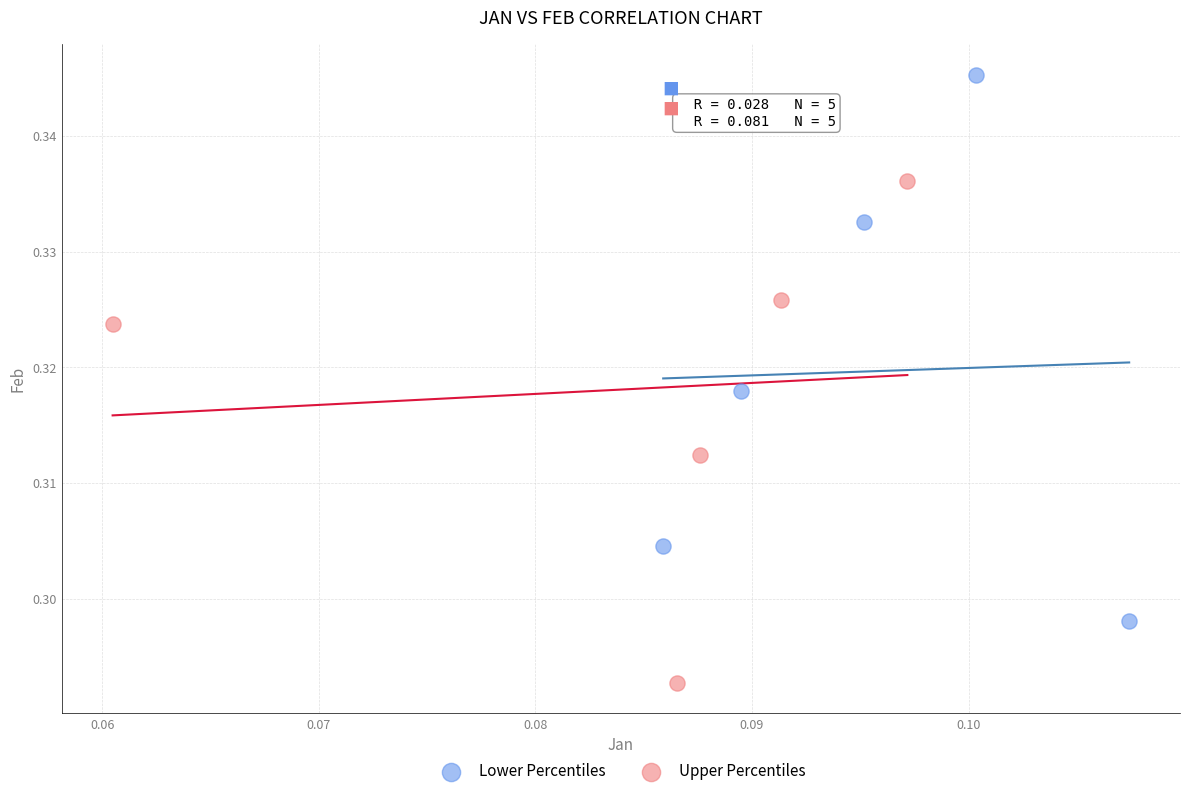

Which series contains the lowest Y value?

Upper Percentiles